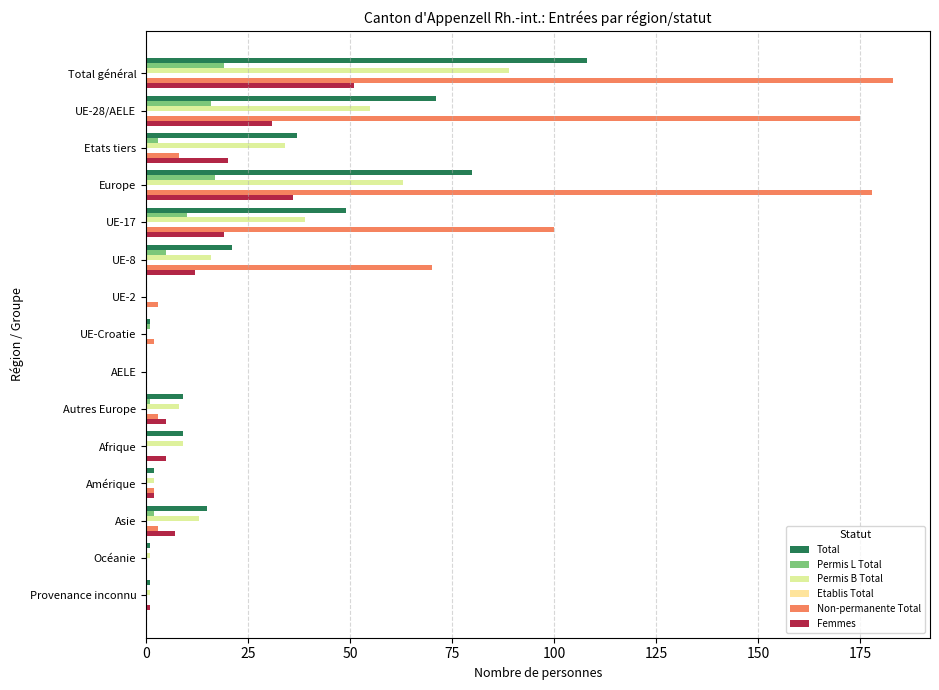

What is the difference between the second highest and second lowest values in the Total series?

80.0